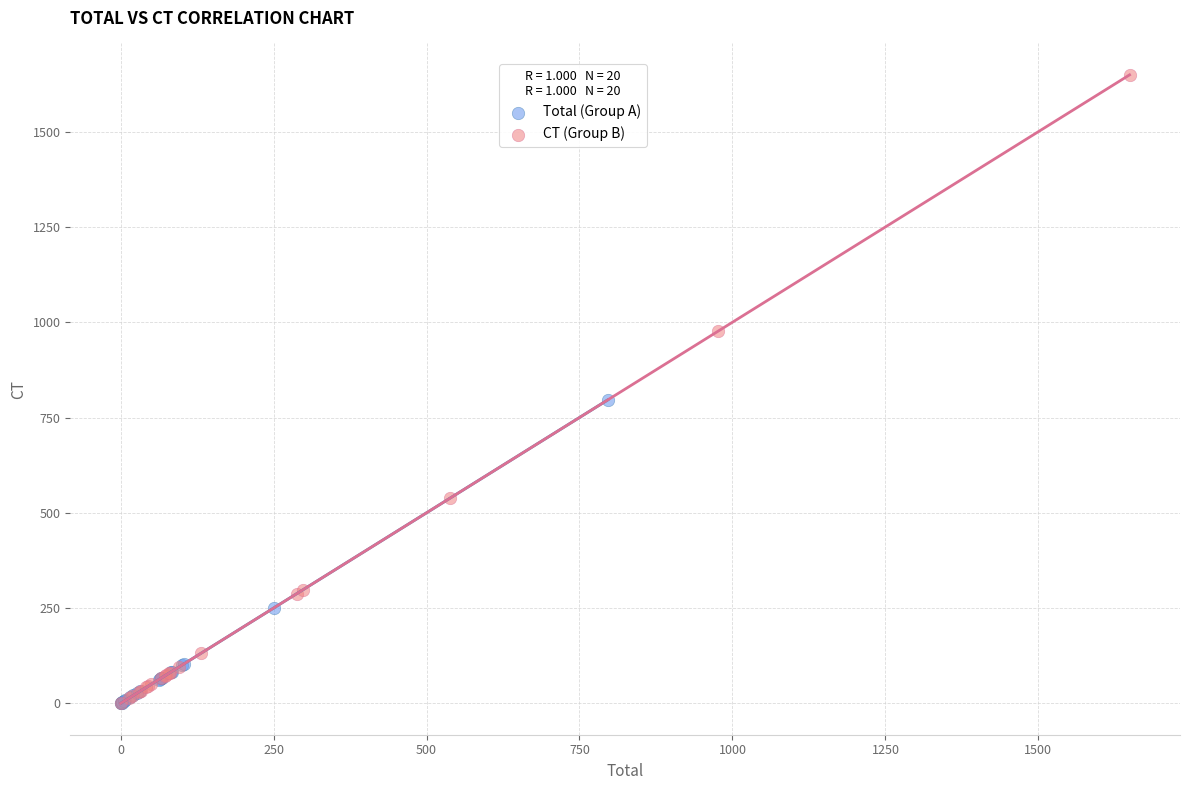

Which series has the largest Y range (max minus min)?

CT (Group B)